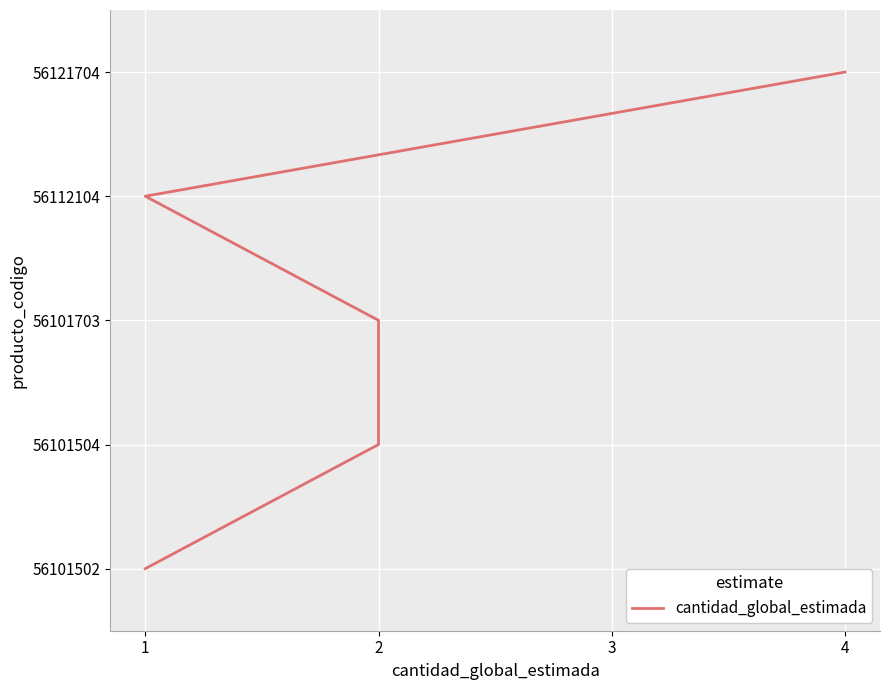

What is the sum of all values?

10